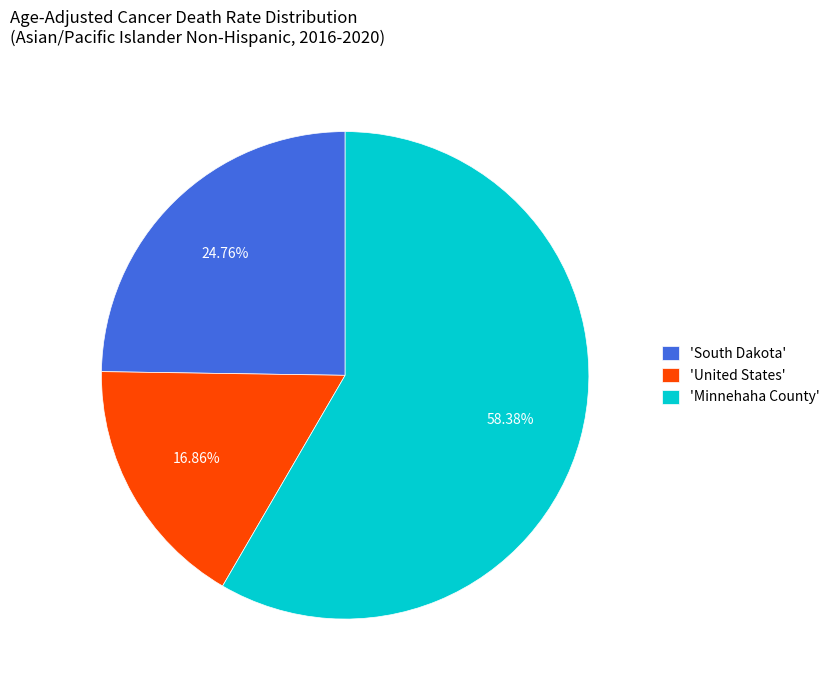

How many slices are in this pie chart?

3